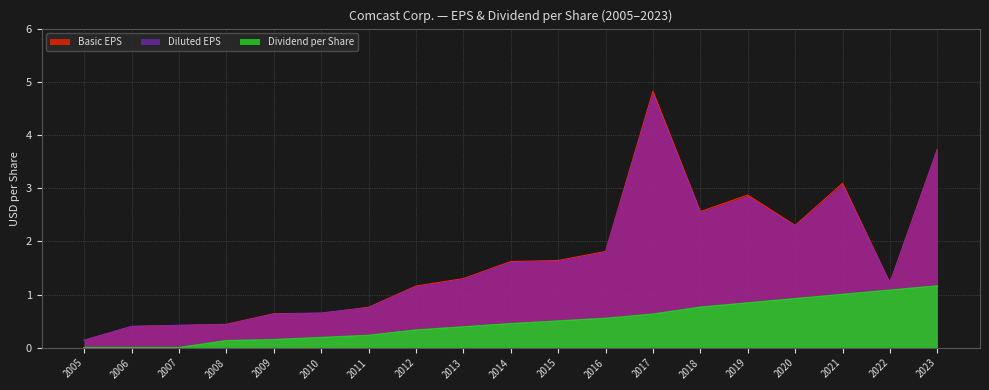

Where is the first local minimum for Basic EPS?

2018